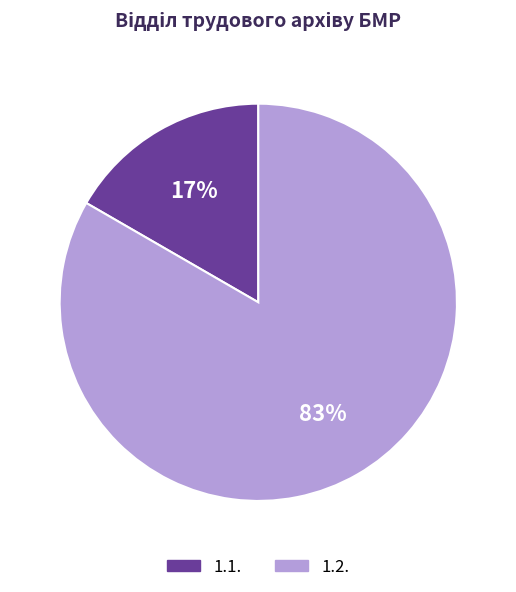

Which slice is the largest?

1.2.